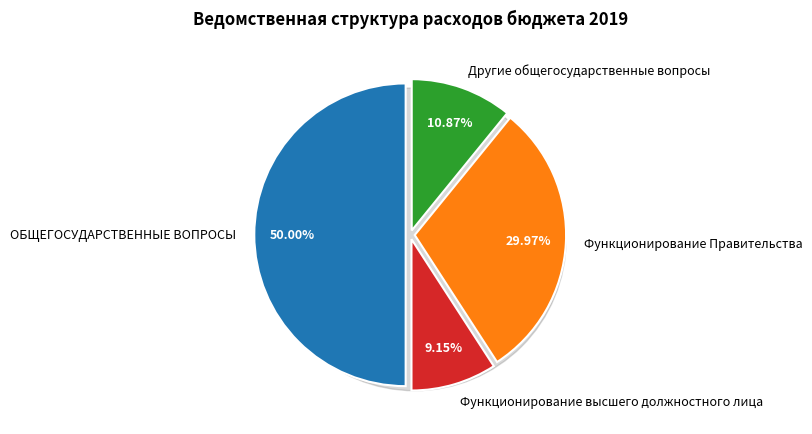

To the nearest percent, what percentage of the pie is Функционирование высшего должностного лица?

9%